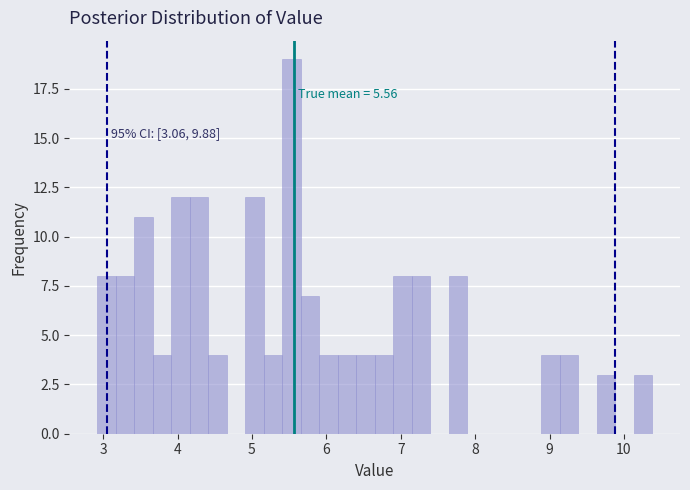

Around what value on the x-axis is the tallest bar? Give the approximate position of its centre, as read against the axis.

5.5